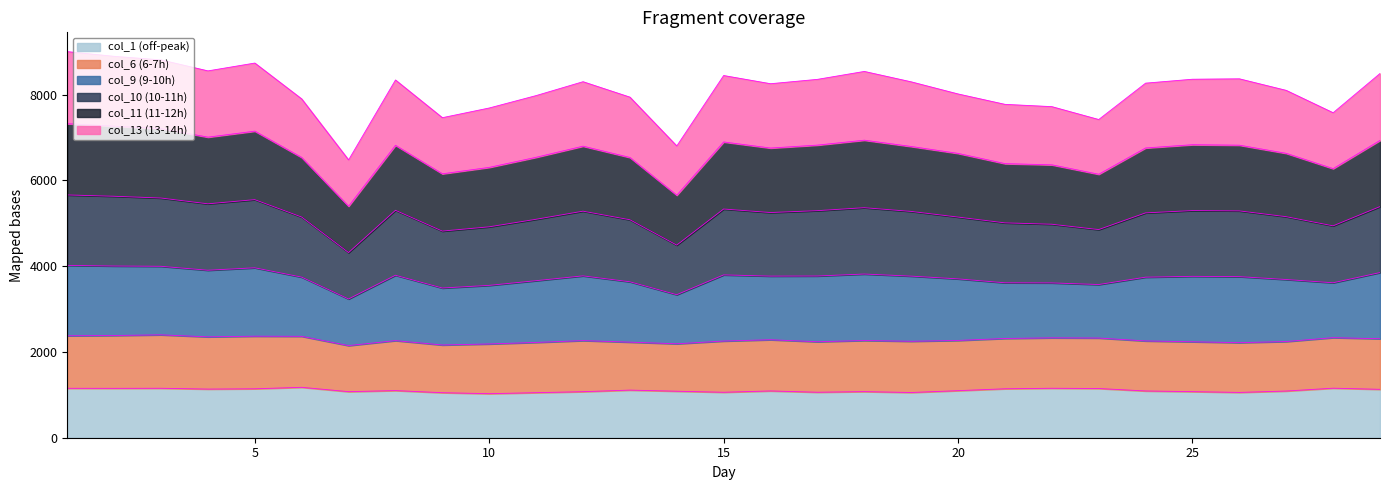

What is the lowest value of the col_1 (off-peak) series?

1027.0